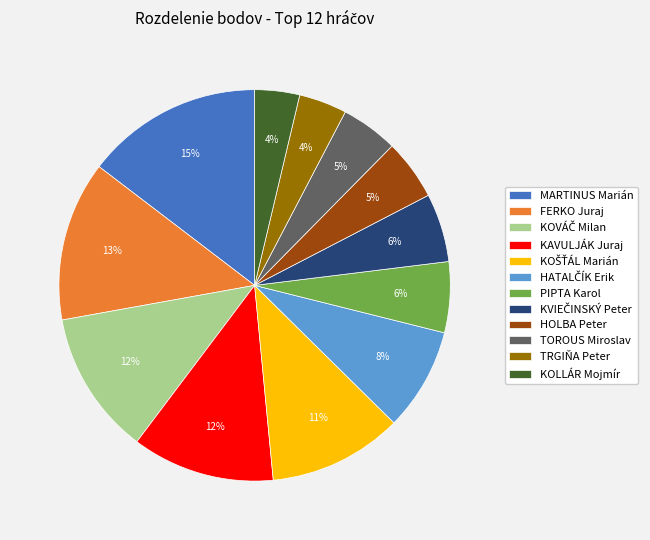

What is the largest slice in the pie chart?

MARTINUS Marián